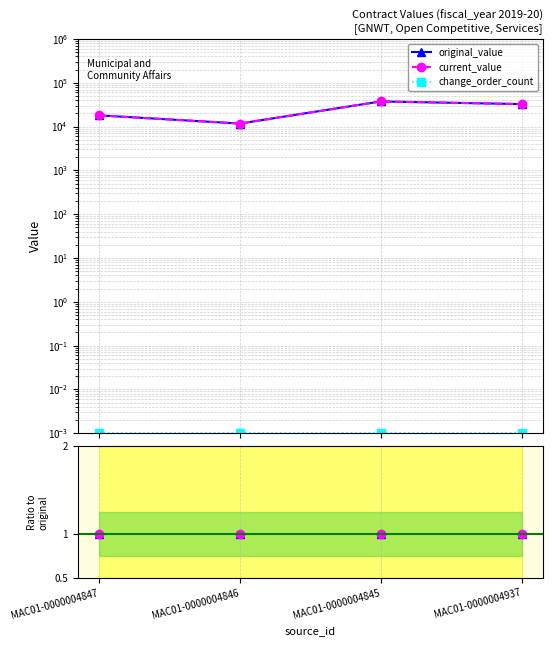

What is the label of the 1st point from the left?

MAC01-0000004847